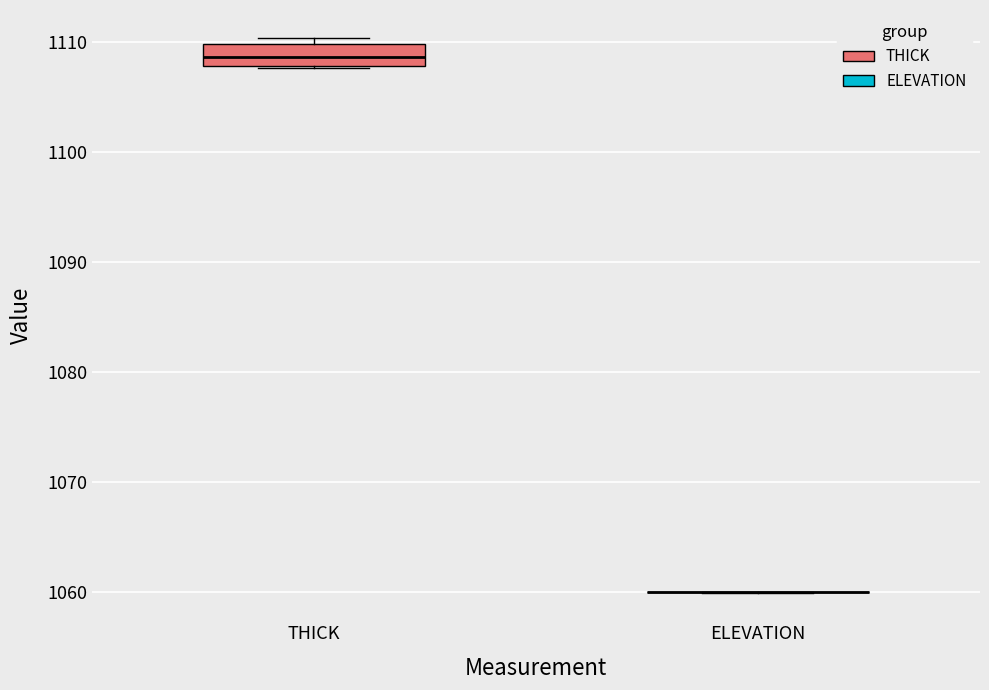

Reading left to right, read every box against the y-axis: the position of its median line, the range the box covers, and the ends of its whiskers. The values are not printed on the chart, so give them approximately, as read against the axis.

THICK: median 1109, box 1108 to 1110, whiskers 1108 to 1110 (just above the box's upper edge)
ELEVATION: box collapsed to a line at 1060, whiskers 1060 to 1060